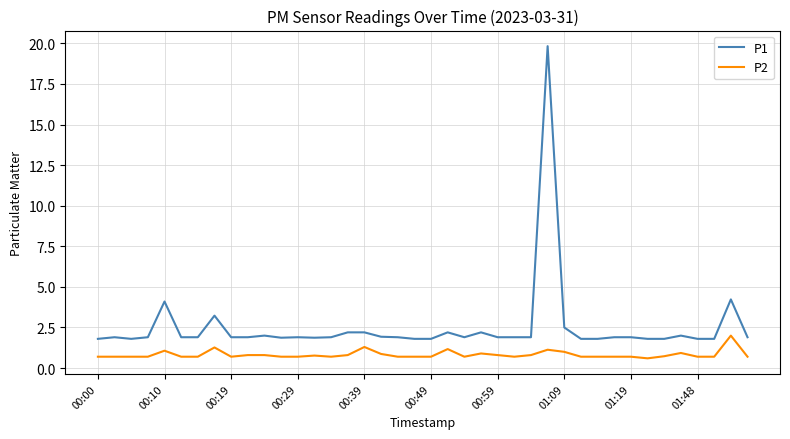

True or false: P1 and P2 cross at least once.

False